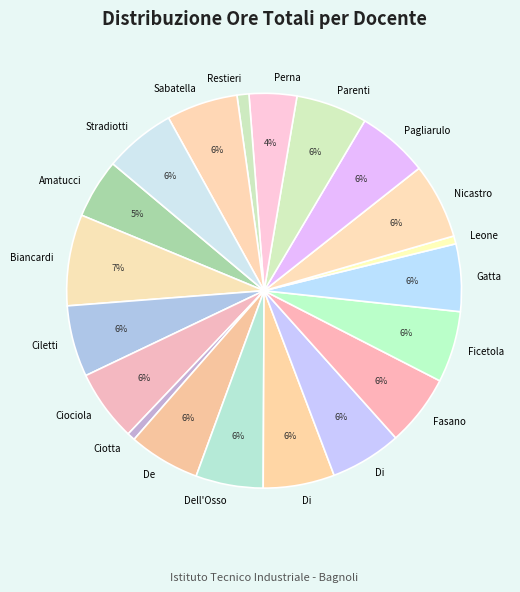

Which slice is the smallest?

CIOTTA ALEXANDER